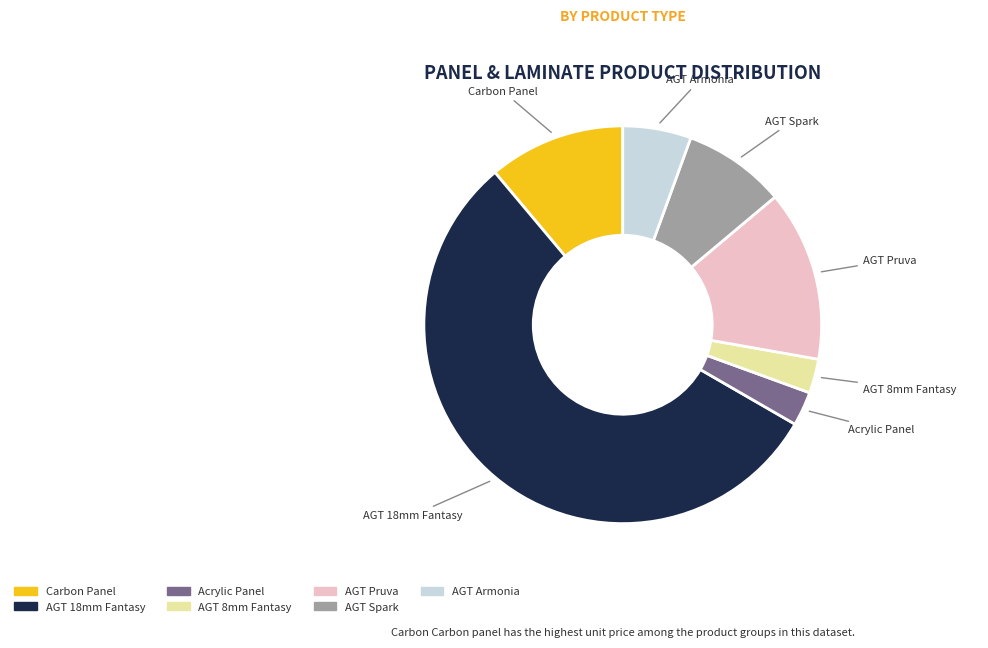

How many segments does this pie chart have?

7